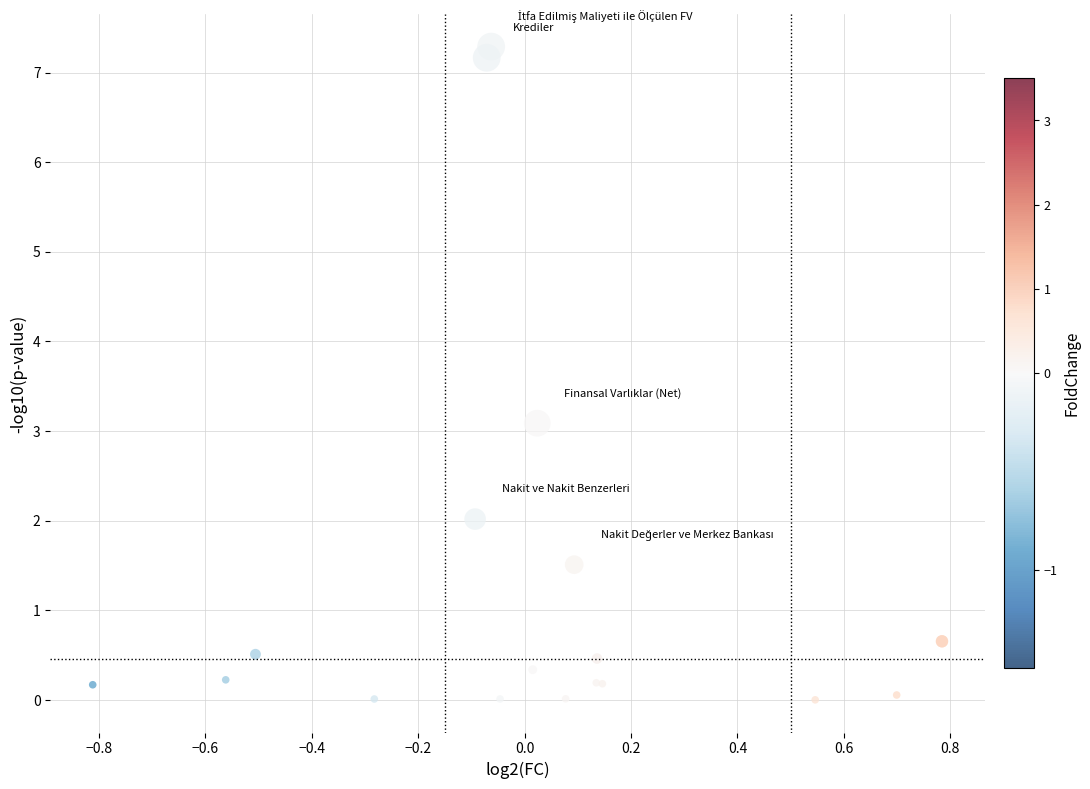

What Y value in the scatter plot is closest to 3?

3.1